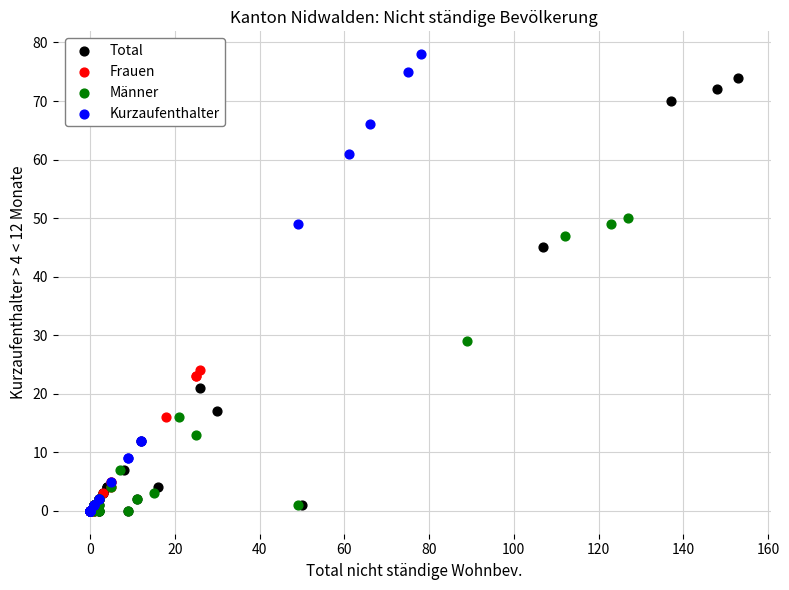

Which series has the widest spread of Y values?

Kurzaufenthalter